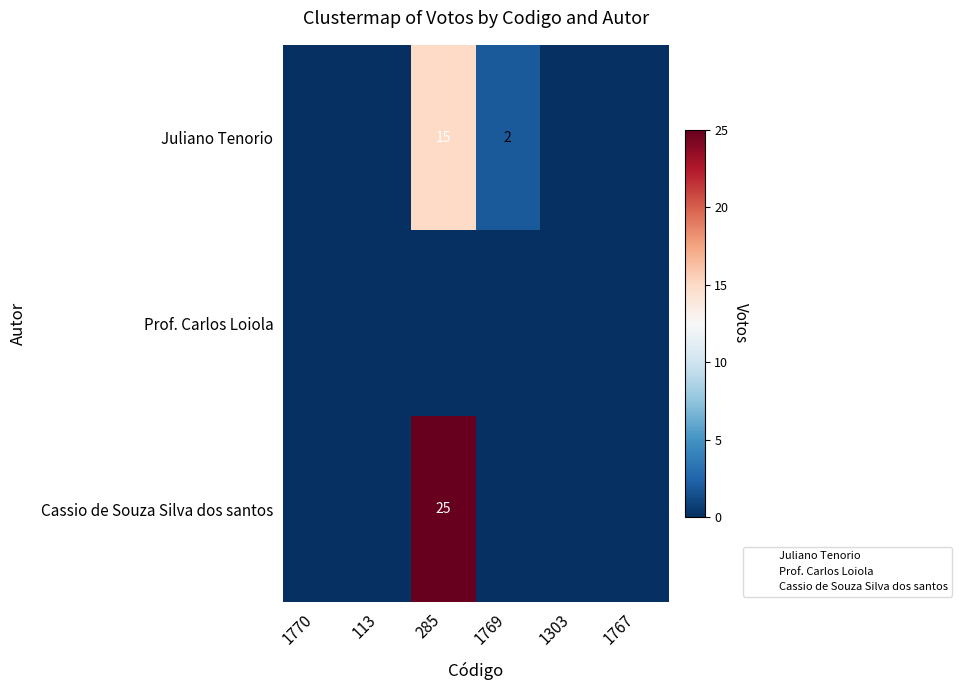

Which category has the lowest value in the Juliano Tenorio series?

1770